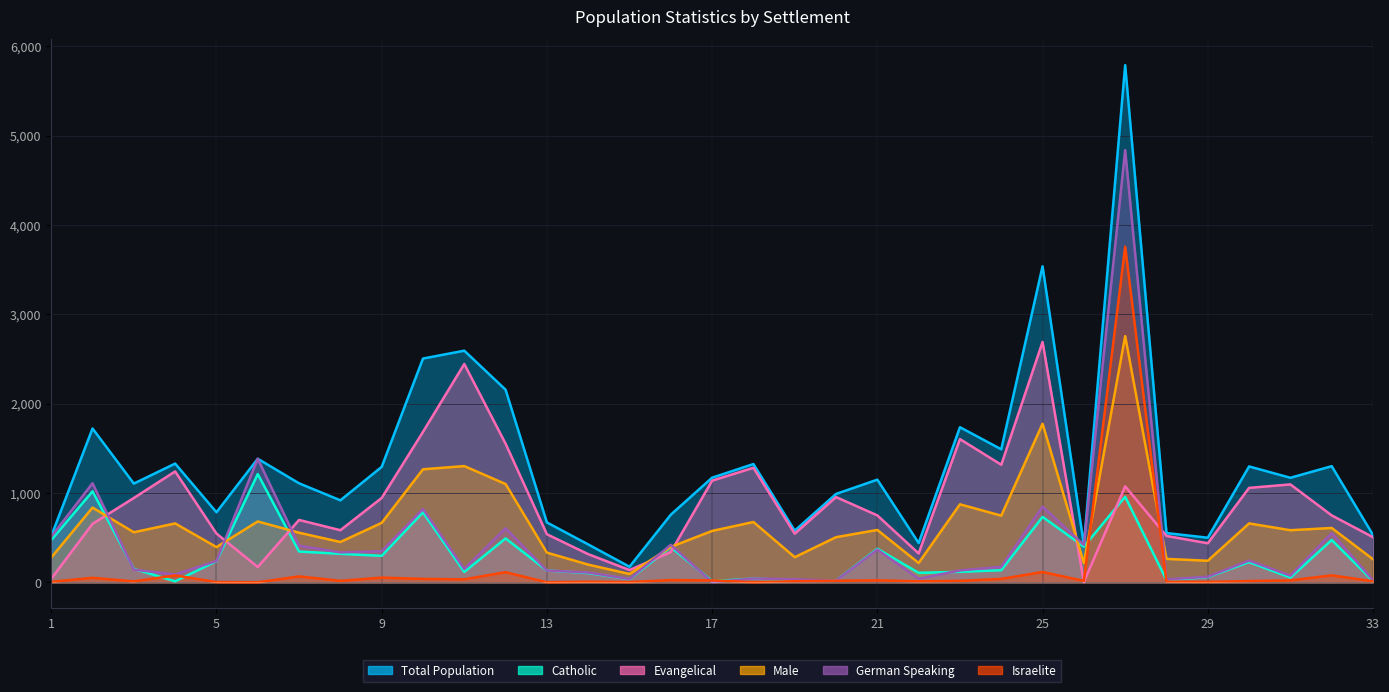

The value of Evangelical at 24 is 1316. True or false?

True